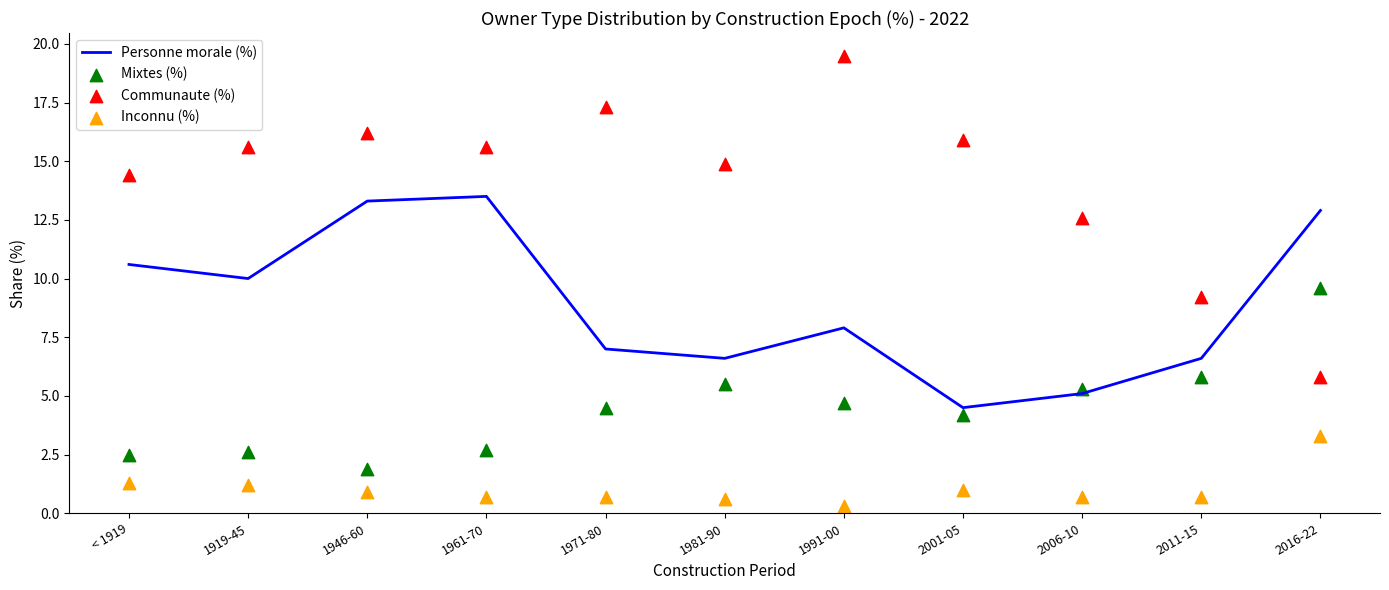

At how many categories does at least one series exceed 12?

10